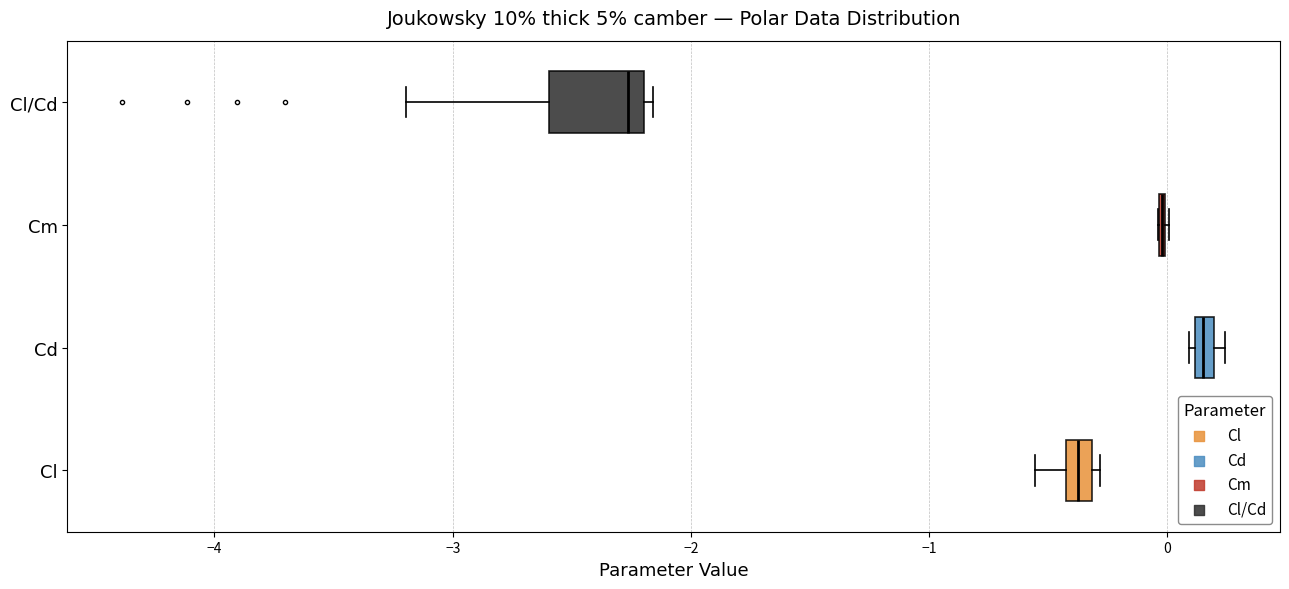

Where does the median line of the box for Cl/Cd sit on the x-axis? The values are not printed on the chart, so give them approximately, as read against the axis.

-2.3